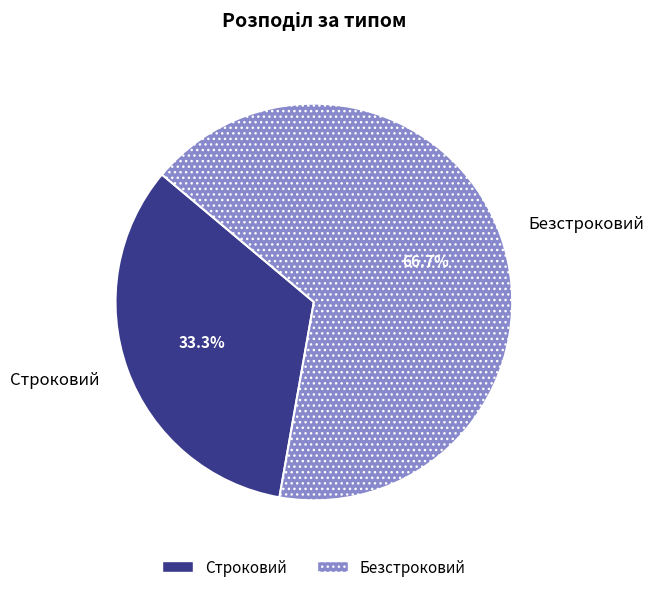

What percentage is the Строковий slice, to the nearest percent?

33%